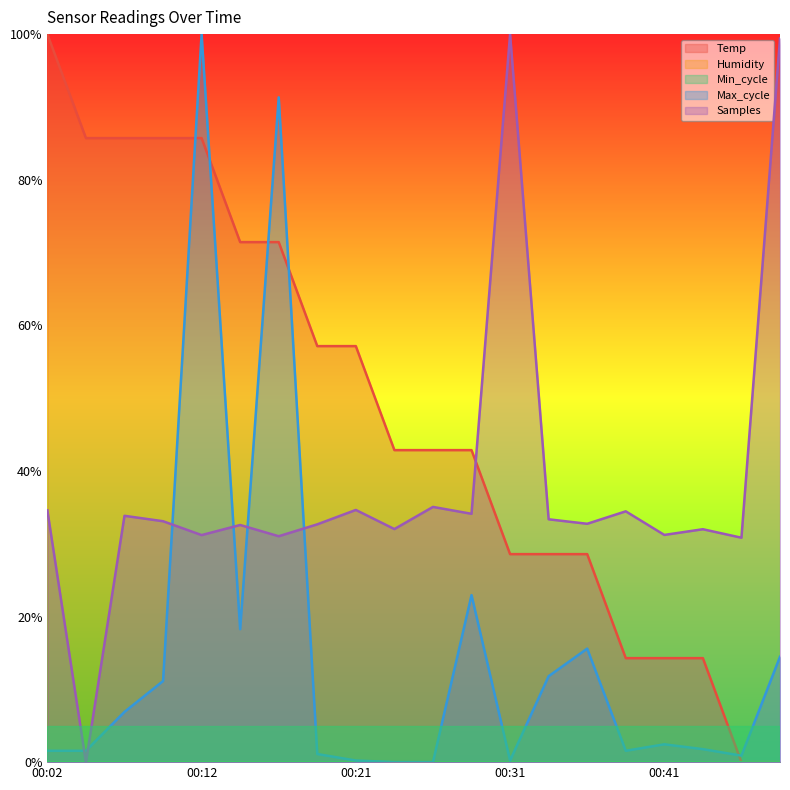

Where is Temp nearest to the value 0?

00:46